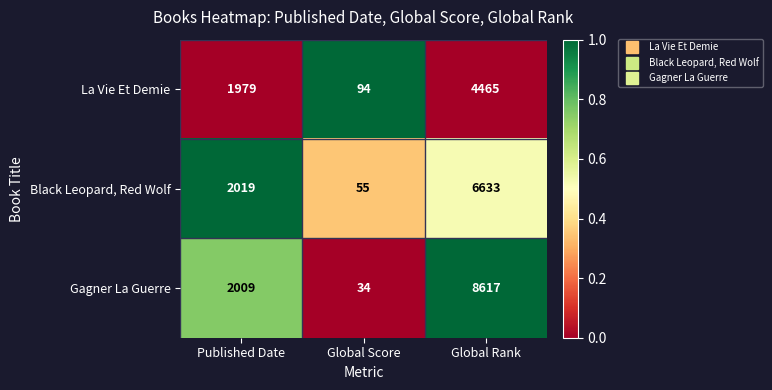

What is the greatest value displayed?

8617